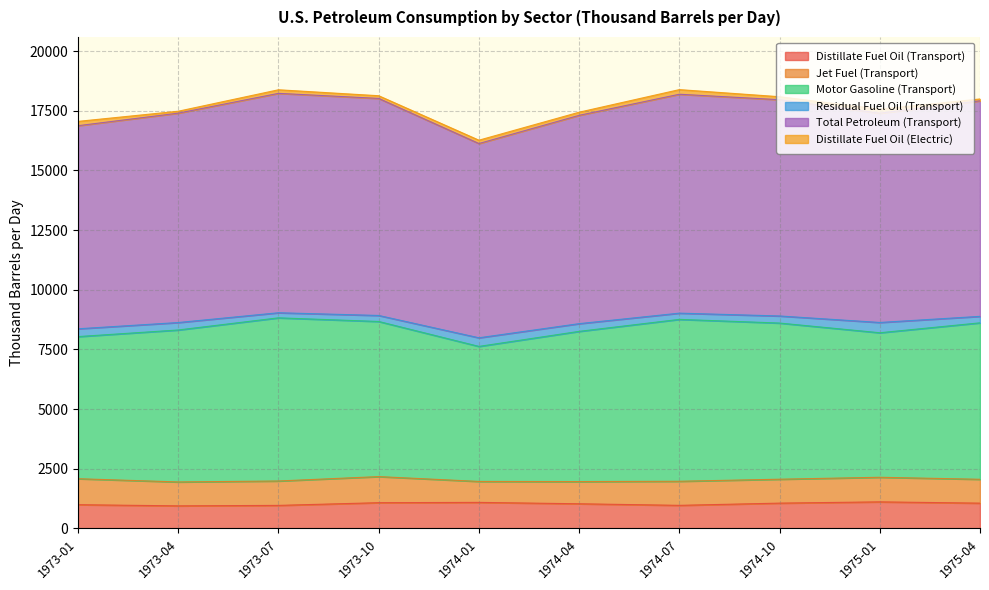

True or false: Total Petroleum (Transport) has a value of 8766.6 at 1975-01.

True